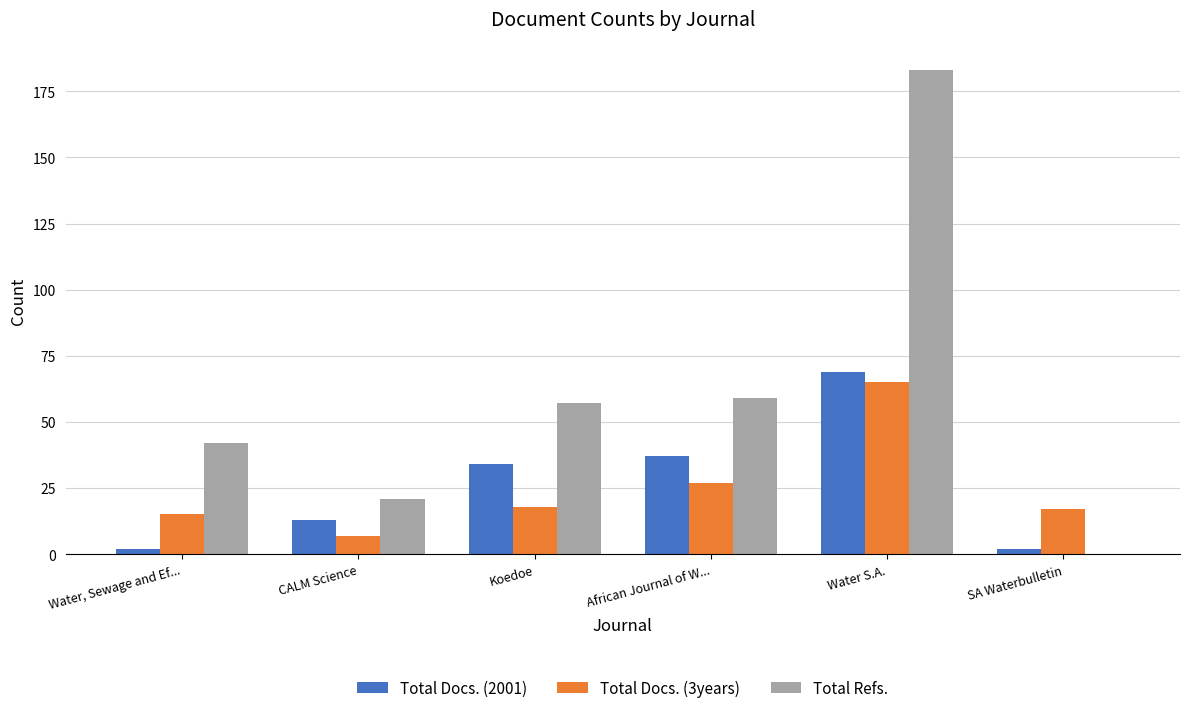

Is the value of Total Docs. (2001) at Koedoe greater than the value of Total Refs. at Water, Sewage and Ef...?

No